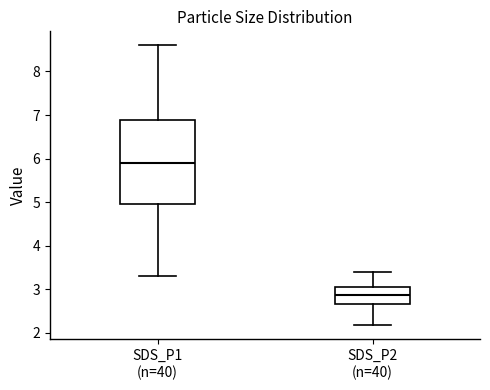

Reading left to right, read every box against the y-axis: the position of its median line, the range the box covers, and the ends of its whiskers. The values are not printed on the chart, so give them approximately, as read against the axis.

SDS_P1 (n=40): median 5.9, box 4.9 to 6.9, whiskers 3.3 to 8.6
SDS_P2 (n=40): median 2.9, box 2.7 to 3.1, whiskers 2.2 to 3.4